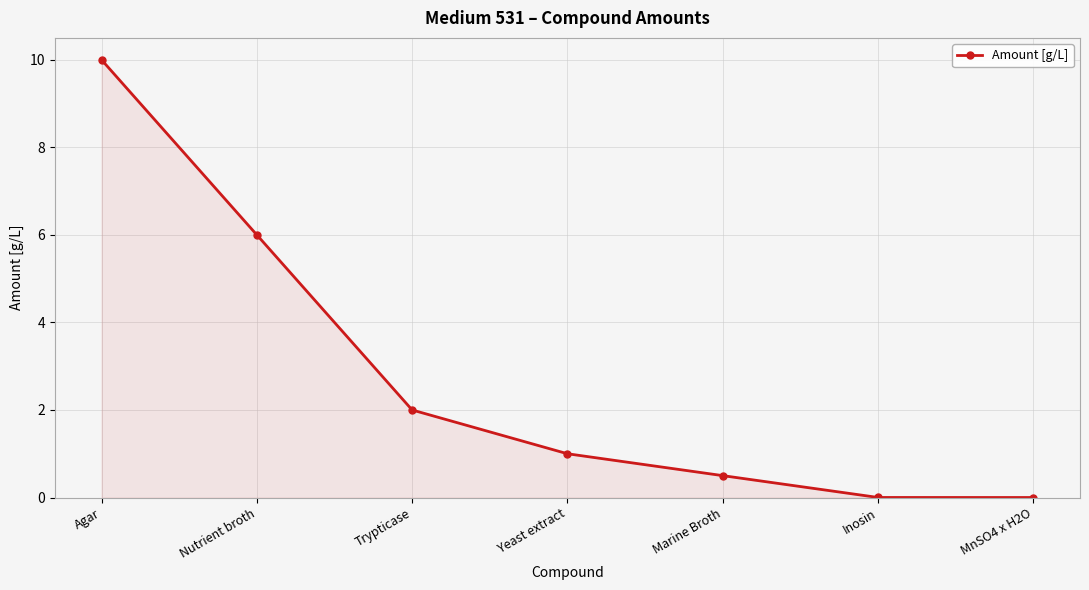

What position from the right is Nutrient broth?

6